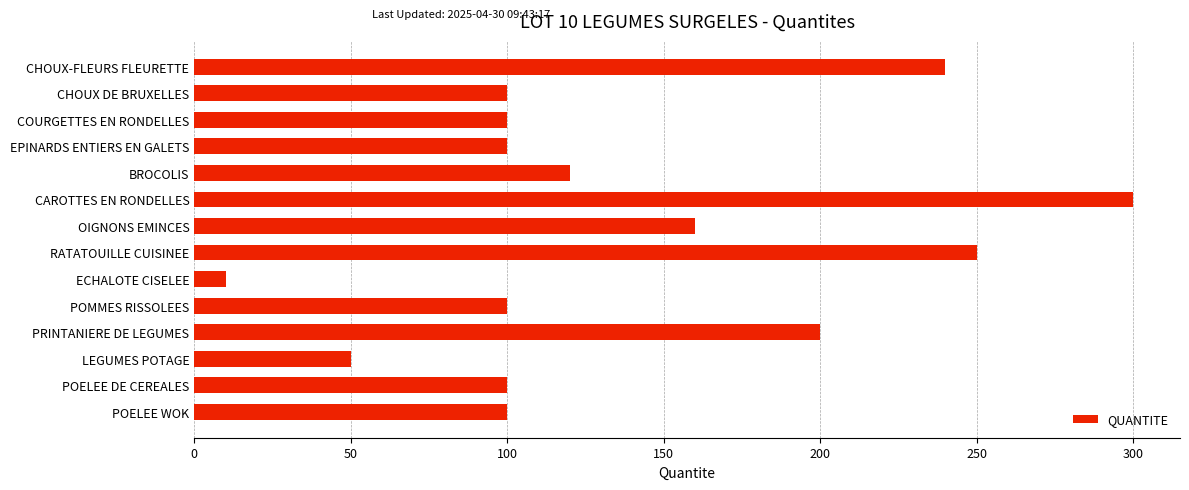

What value does the data have at CHOUX-FLEURS FLEURETTE, to the nearest 5?

240